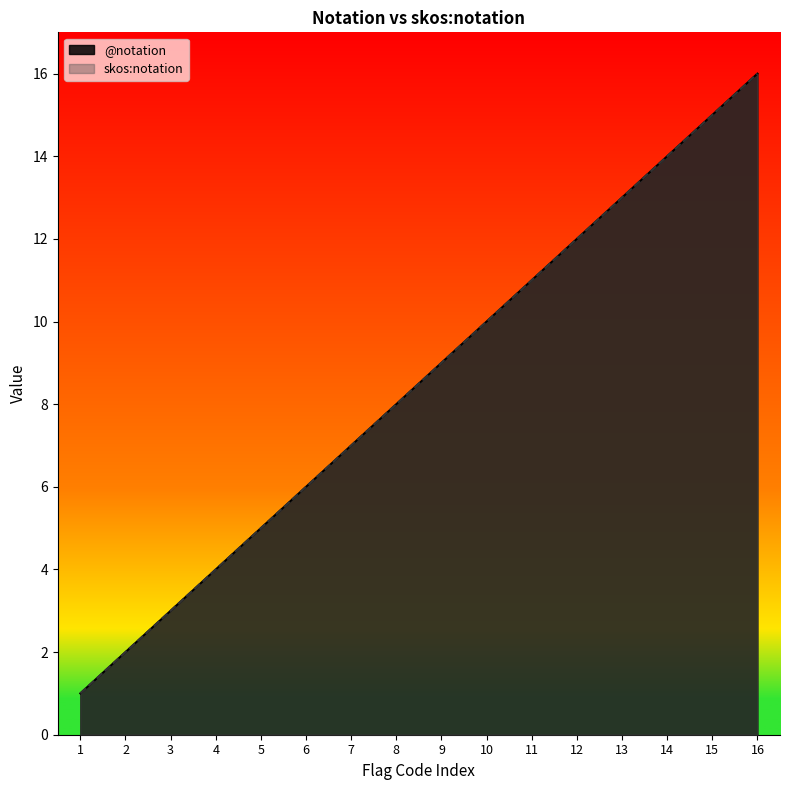

Is the value of @notation at 15 greater than the value of skos:notation at 6?

Yes